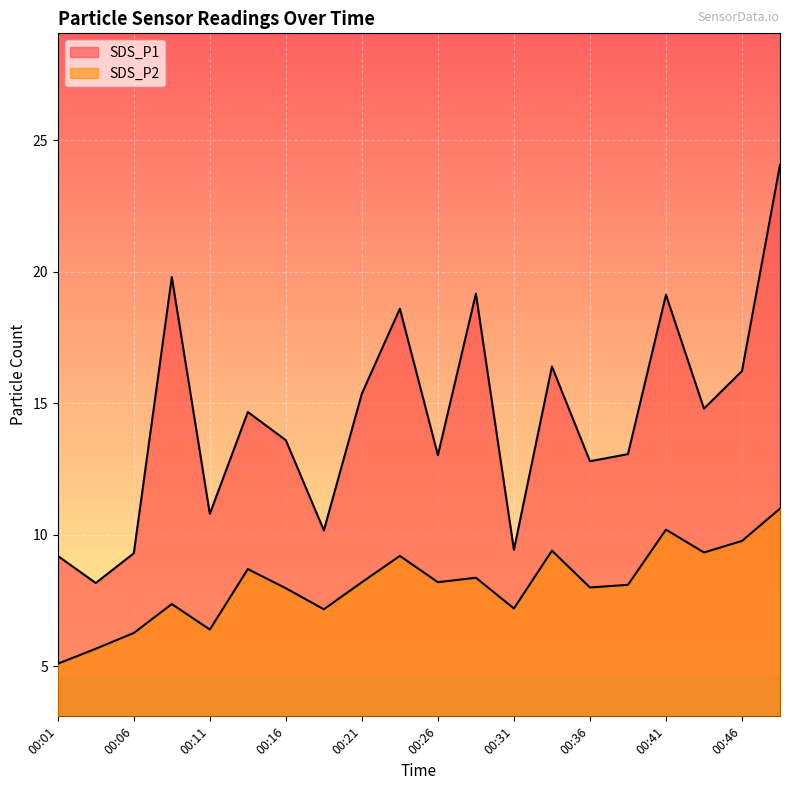

Reading right to left, list all the values displayed in this chart.

SDS_P1: 24.1	16.2	14.8	19.1	13.1	12.8	16.4	9.4	19.2	13.0	18.6	15.4	10.2	13.6	14.7	10.8	19.8	9.3	8.2	9.2
SDS_P2: 11.0	9.8	9.3	10.2	8.1	8.0	9.4	7.2	8.4	8.2	9.2	8.2	7.2	8.0	8.7	6.4	7.4	6.3	5.7	5.1